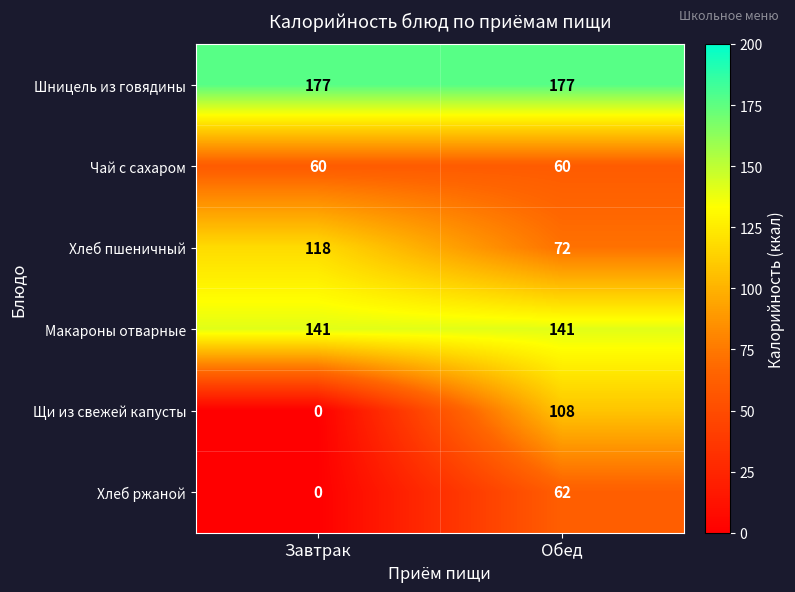

At how many categories does at least one series exceed 21?

2